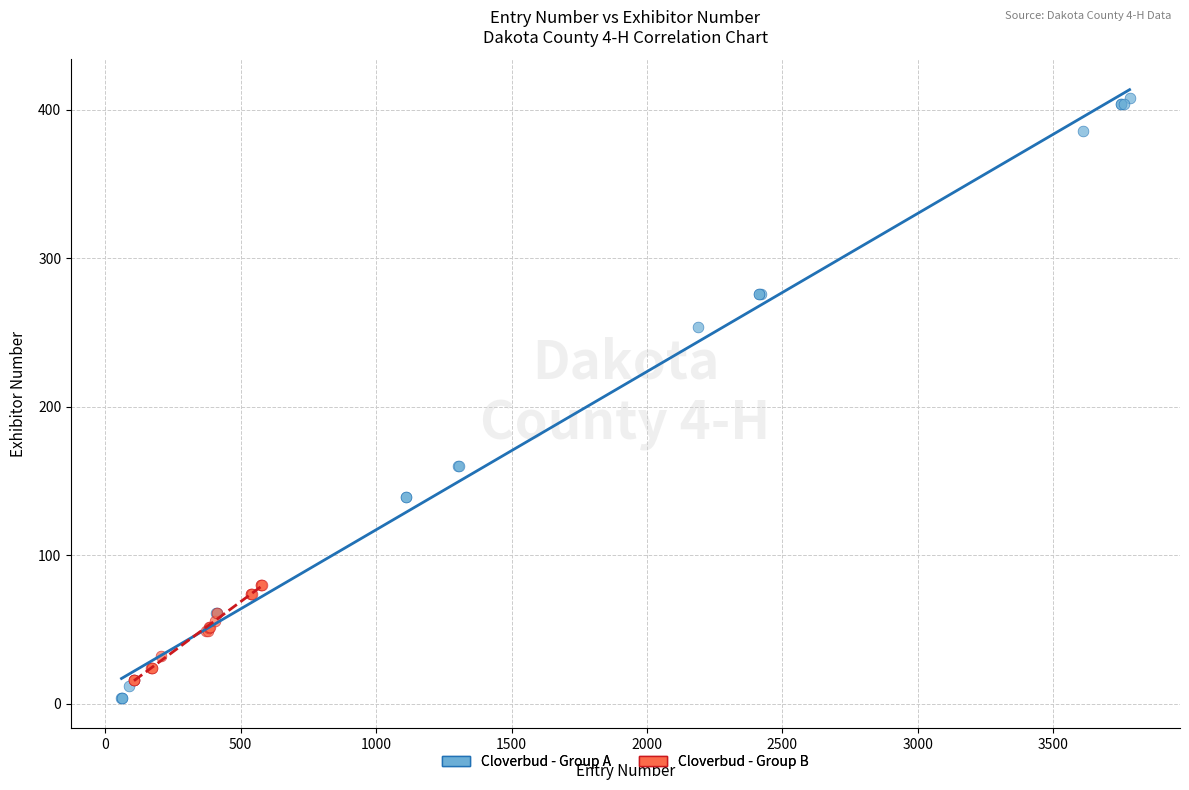

Which series has the largest Y range (max minus min)?

Cloverbud - Group A